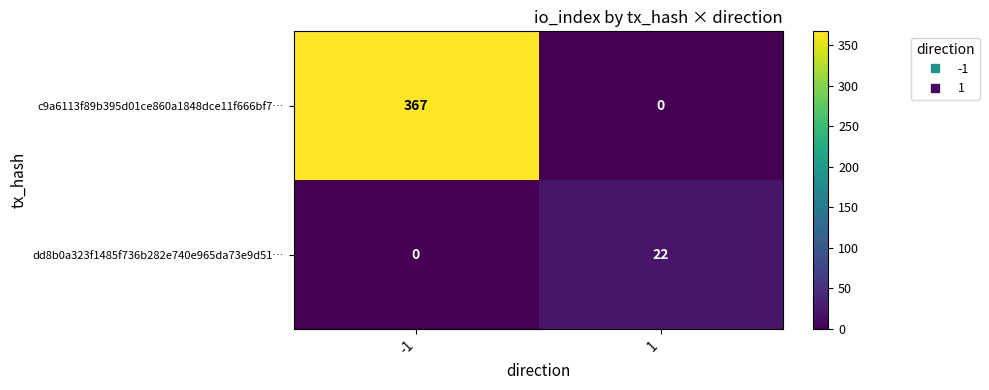

What is the sum of the c9a6113f89b395d01ce860a1848dce11f666bf7… values at -1 and 1?

367